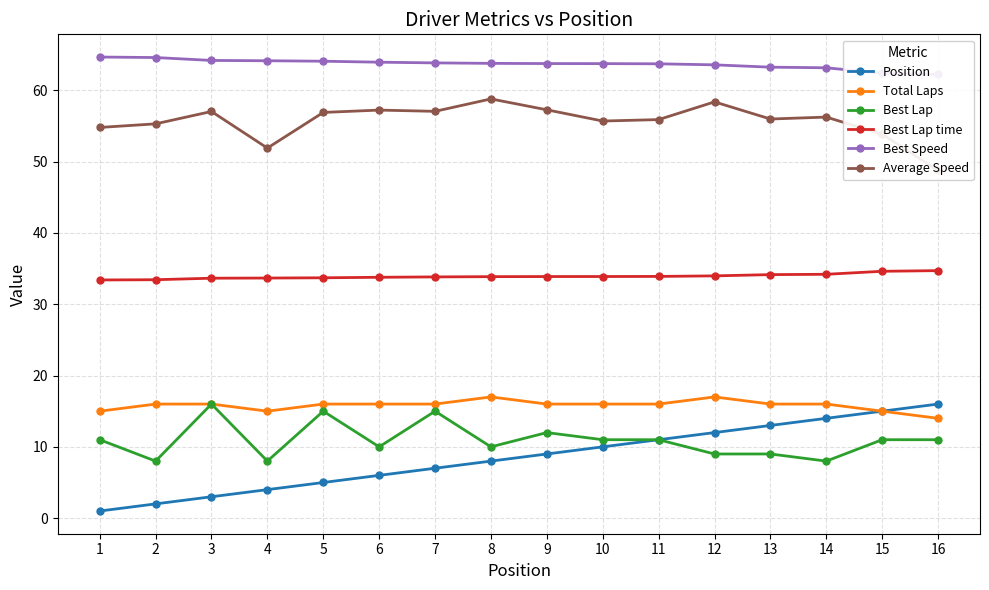

At which category is the sum across all series the highest?

12